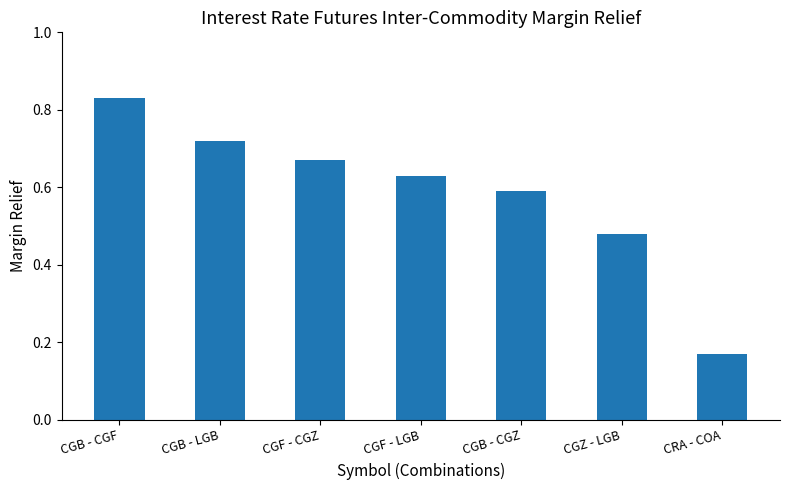

What is the sum of all values?

4.1